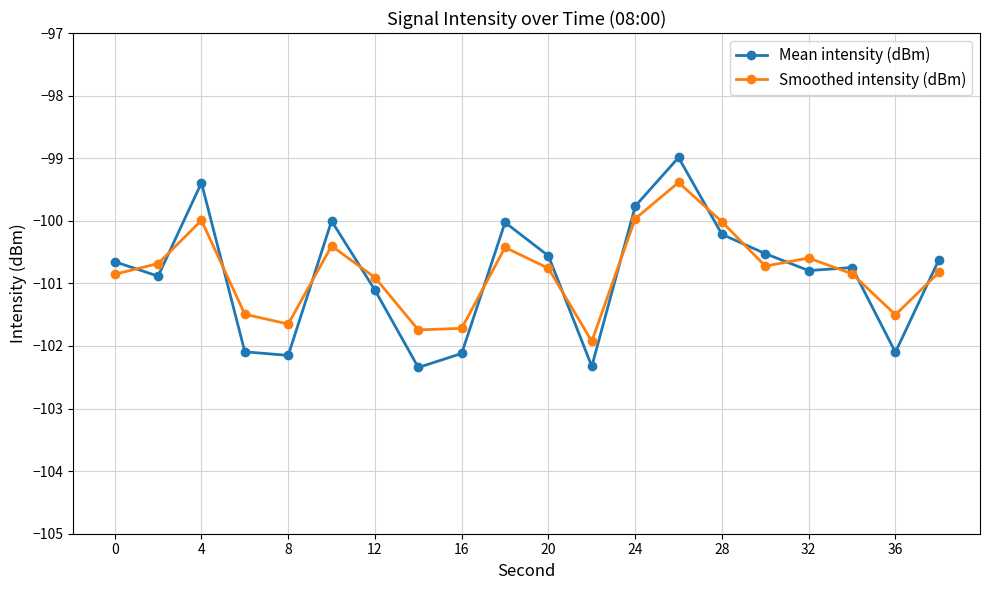

What is the sum of all Mean intensity (dBm) values?

-2017.4